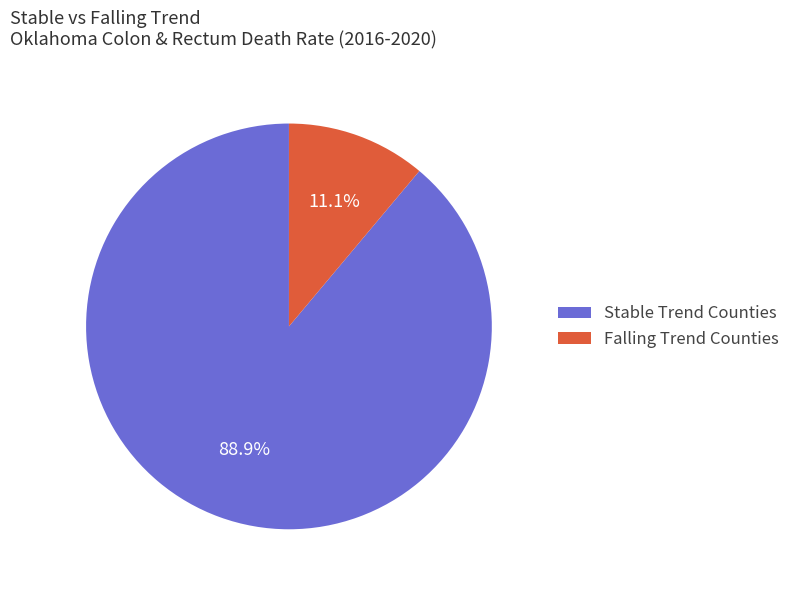

How many segments does this pie chart have?

2